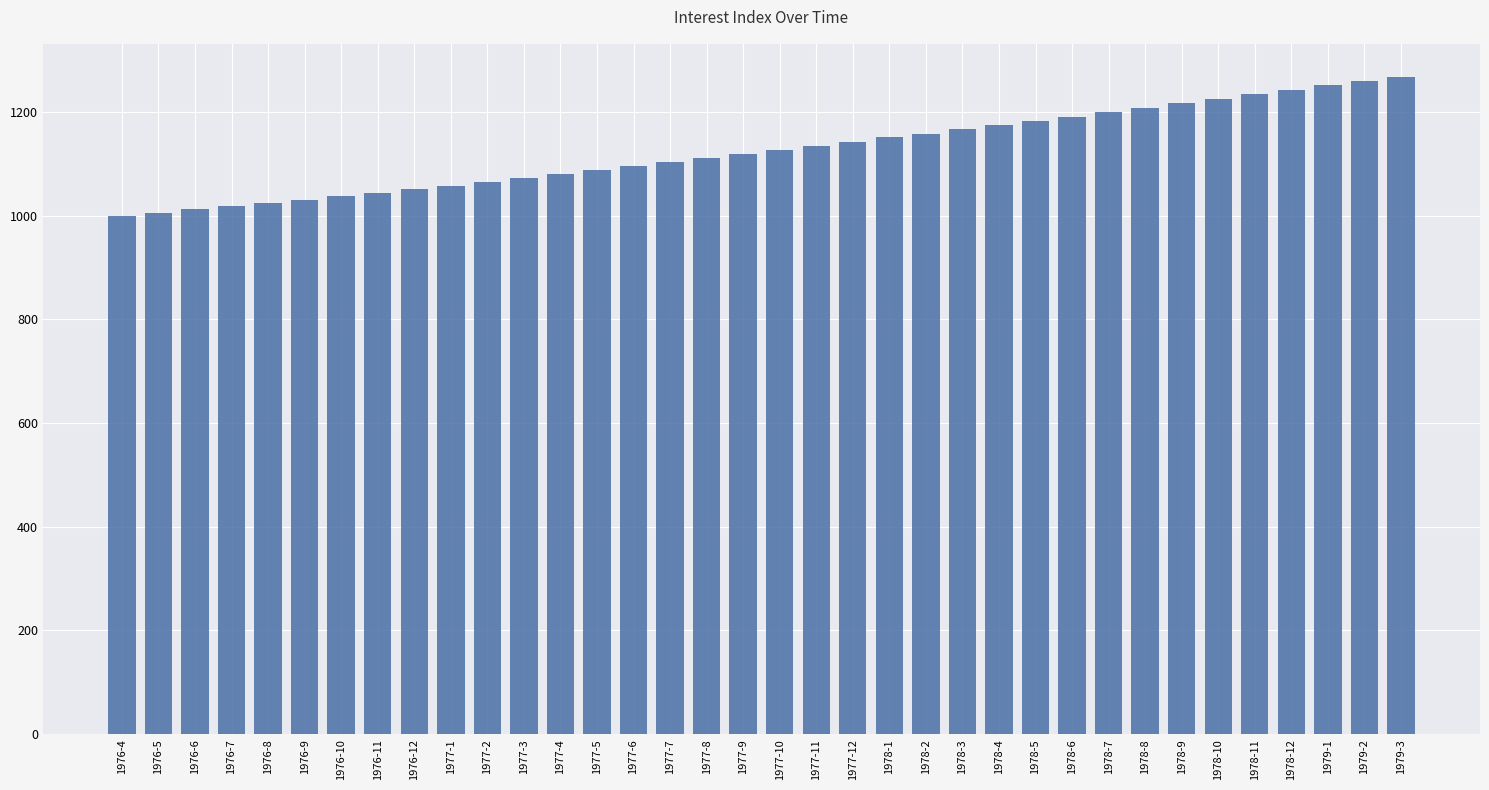

What is the value of the 10th bar from the left?

1058